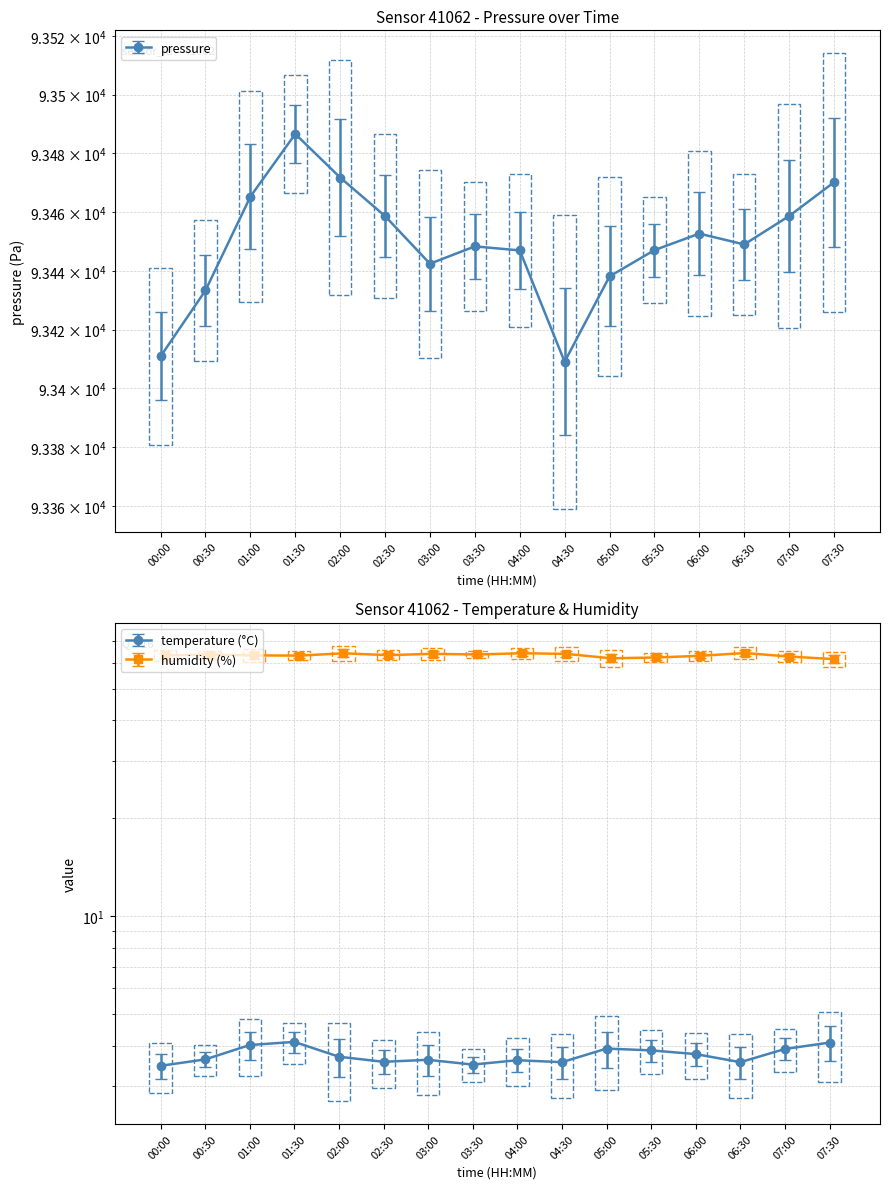

What is the label of the 7th point from the left?

03:00